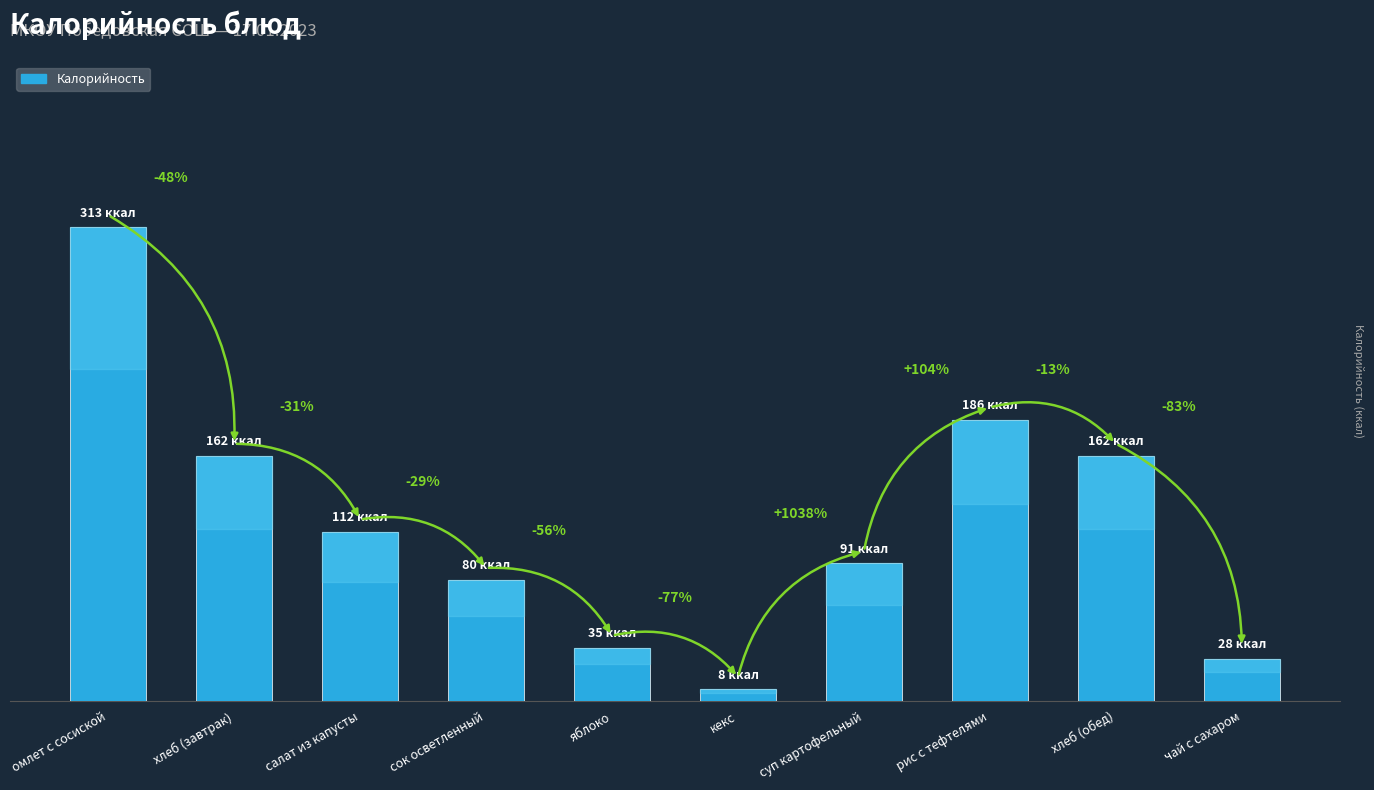

Are the bars horizontal?

No